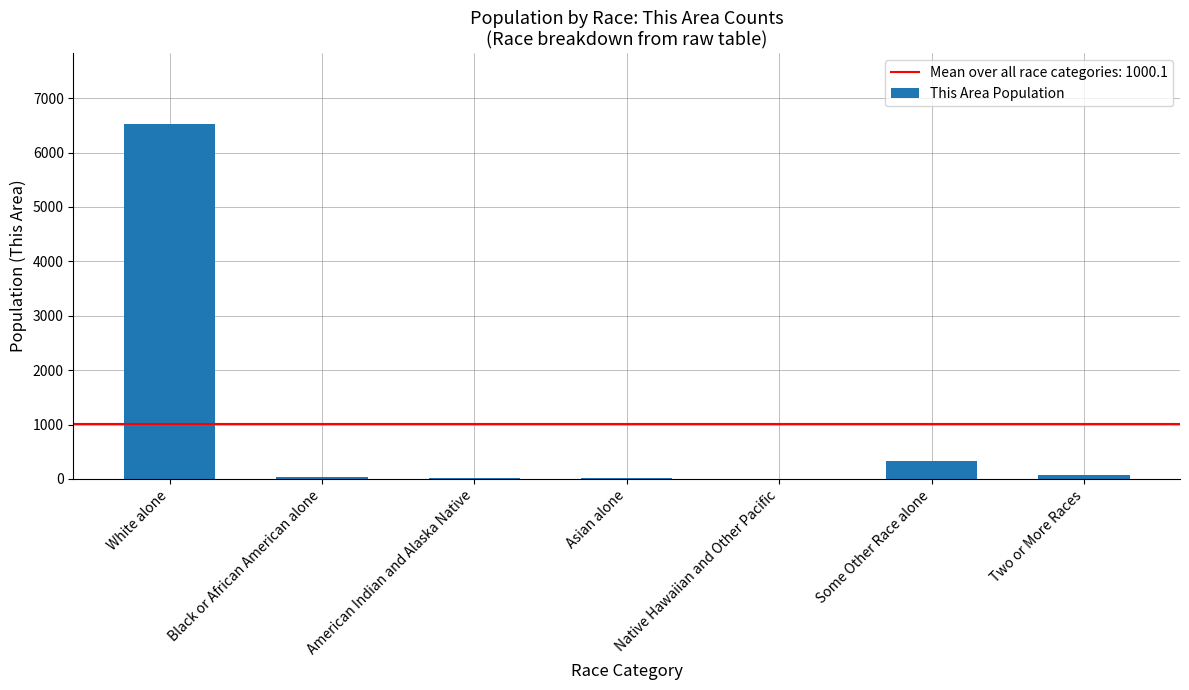

Are the bars horizontal?

No